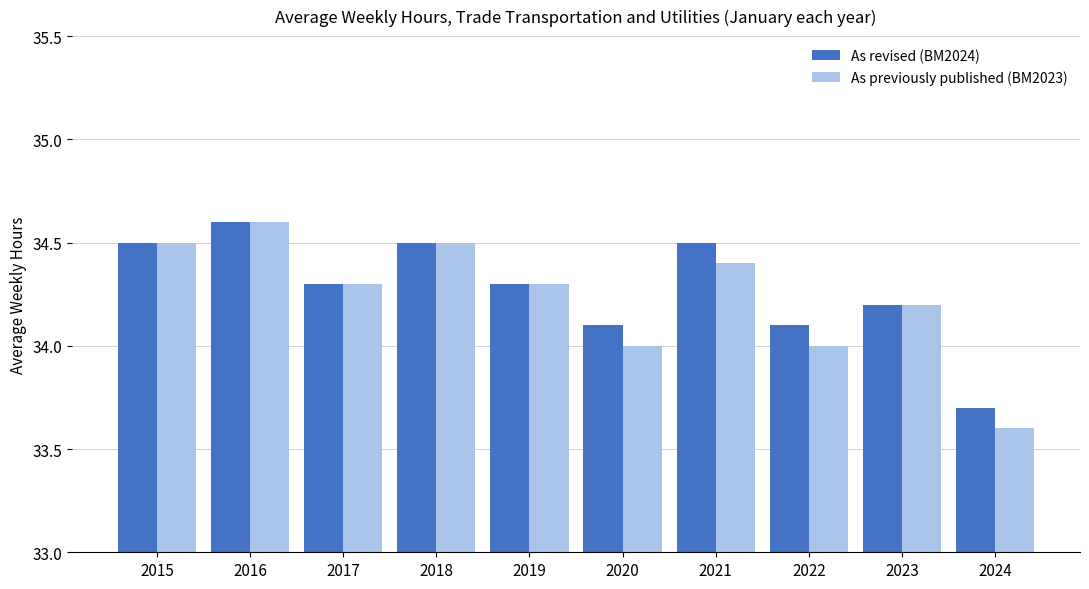

Does the chart contain any negative values?

No